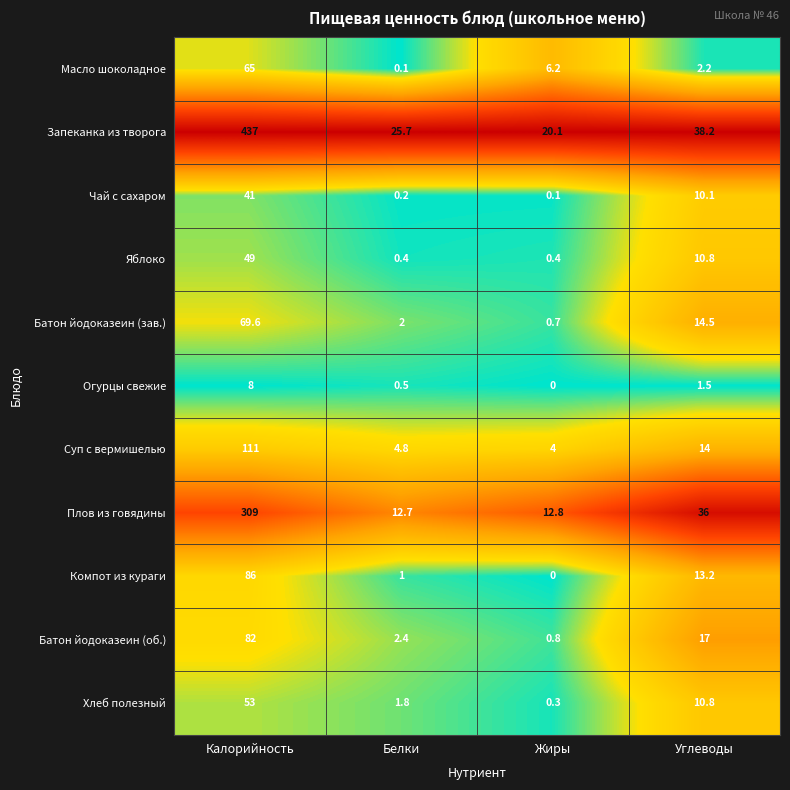

At how many categories does at least one series exceed 0?

4